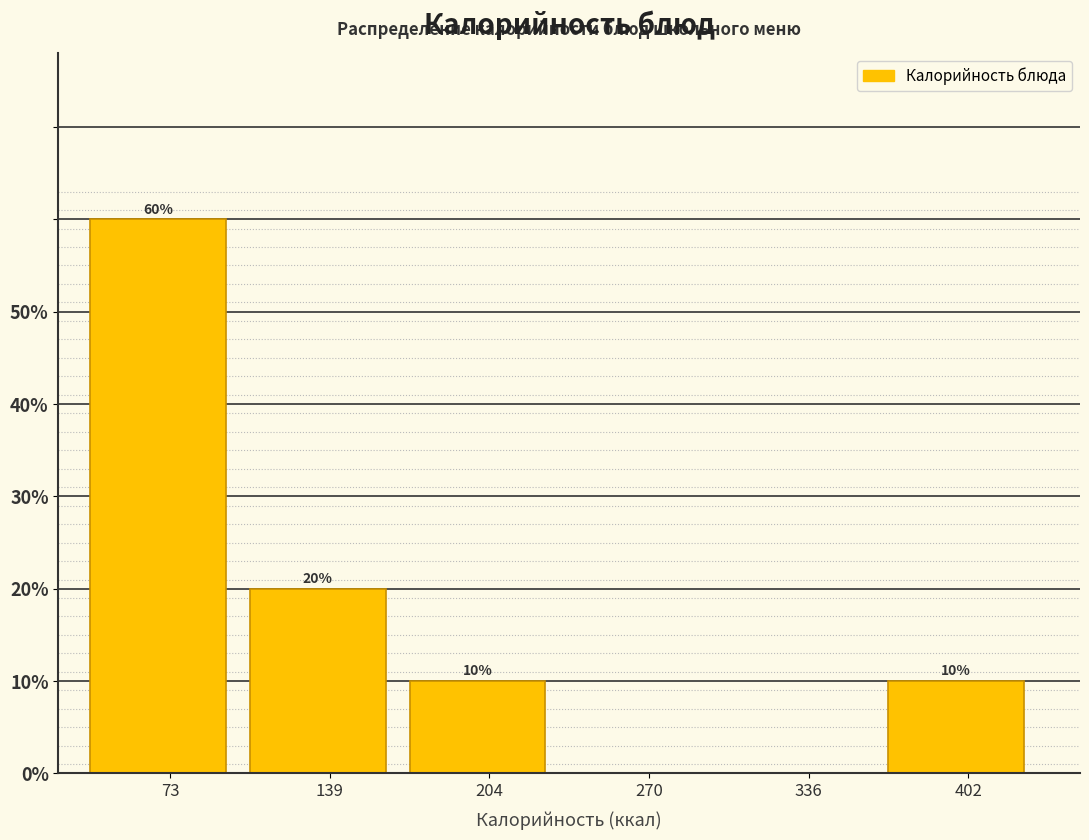

Which range on the x-axis has the tallest bar?

40 to 110